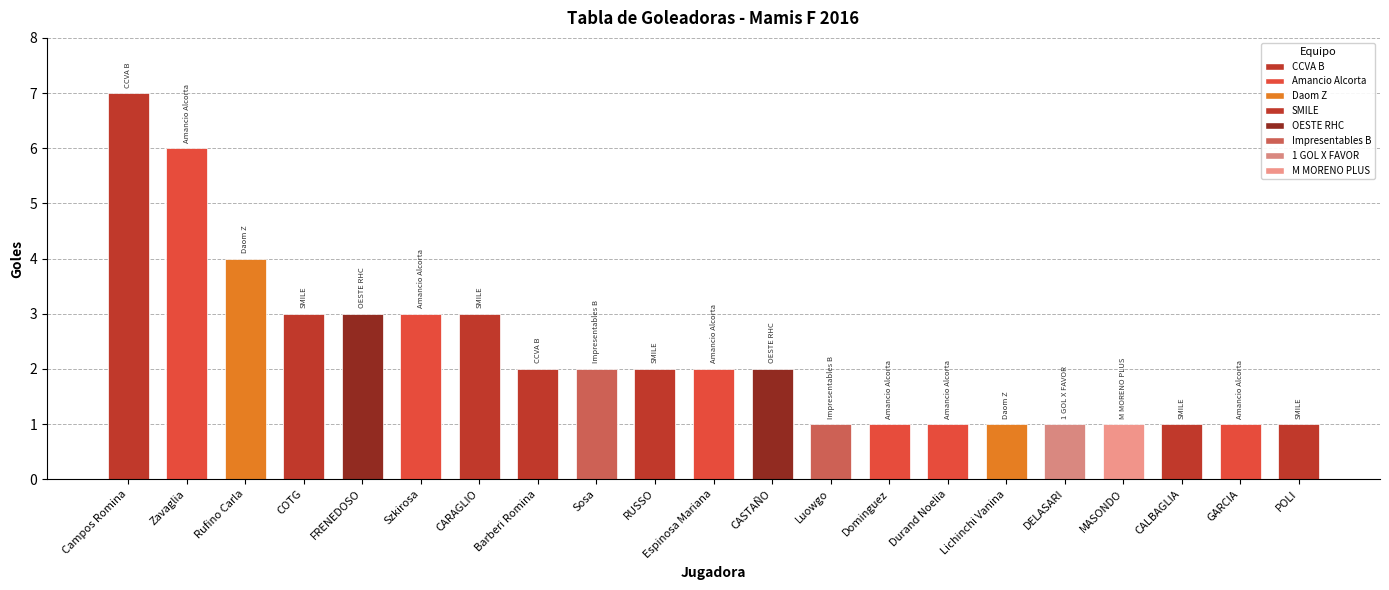

What position from the right is CARAGLIO?

15